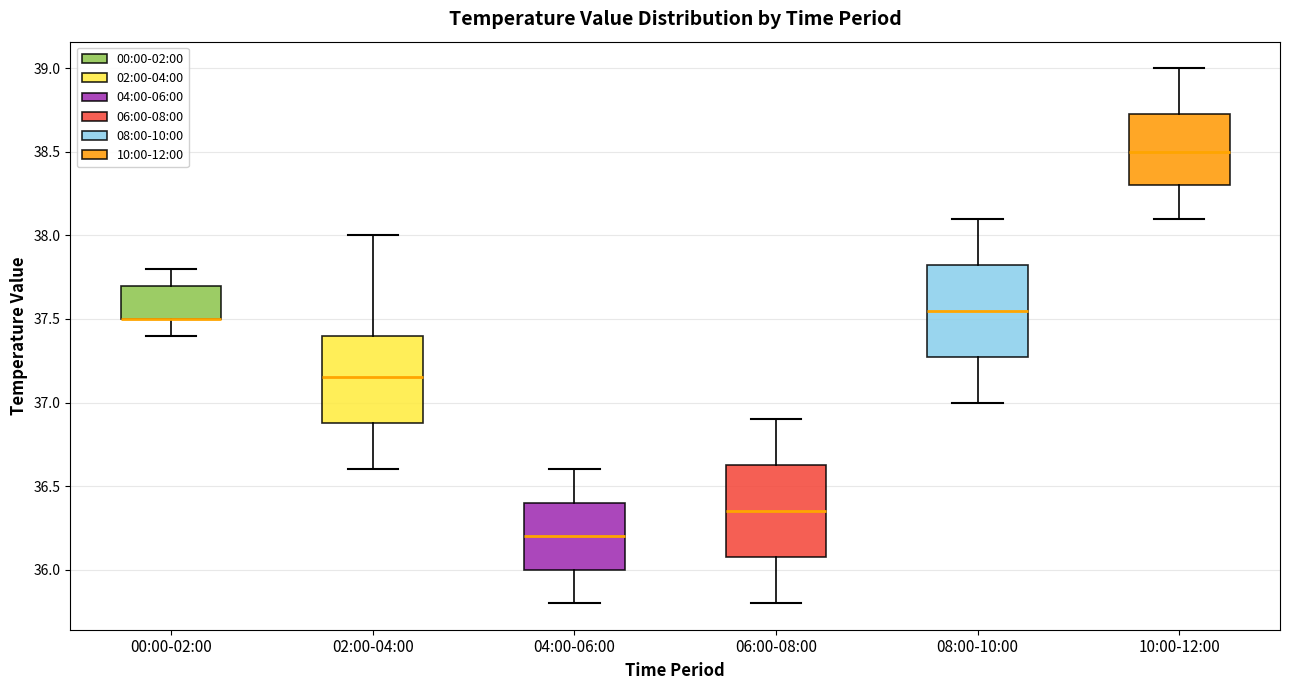

Reading left to right, read every box against the y-axis: the position of its median line, the range the box covers, and the ends of its whiskers. The values are not printed on the chart, so give them approximately, as read against the axis.

00:00-02:00: median 37.50 (drawn on the box's lower edge), box 37.50 to 37.70, whiskers 37.40 to 37.80
02:00-04:00: median 37.15, box 36.90 to 37.40, whiskers 36.60 to 38.00
04:00-06:00: median 36.20, box 36.00 to 36.40, whiskers 35.80 to 36.60
06:00-08:00: median 36.35, box 36.10 to 36.65, whiskers 35.80 to 36.90
08:00-10:00: median 37.55, box 37.30 to 37.85, whiskers 37.00 to 38.10
10:00-12:00: median 38.50, box 38.30 to 38.75, whiskers 38.10 to 39.00